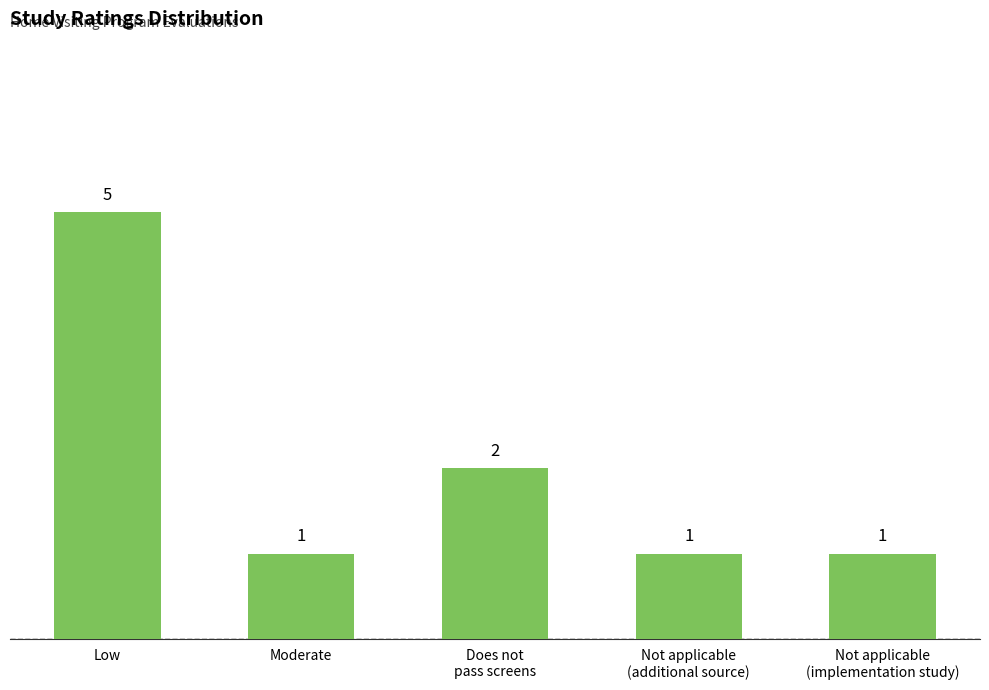

How many values are between 1 and 2?

4